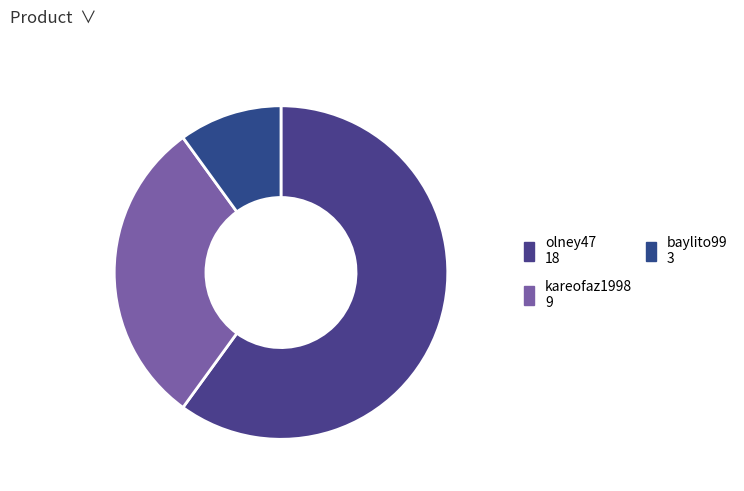

Is there a majority slice in this chart?

Yes